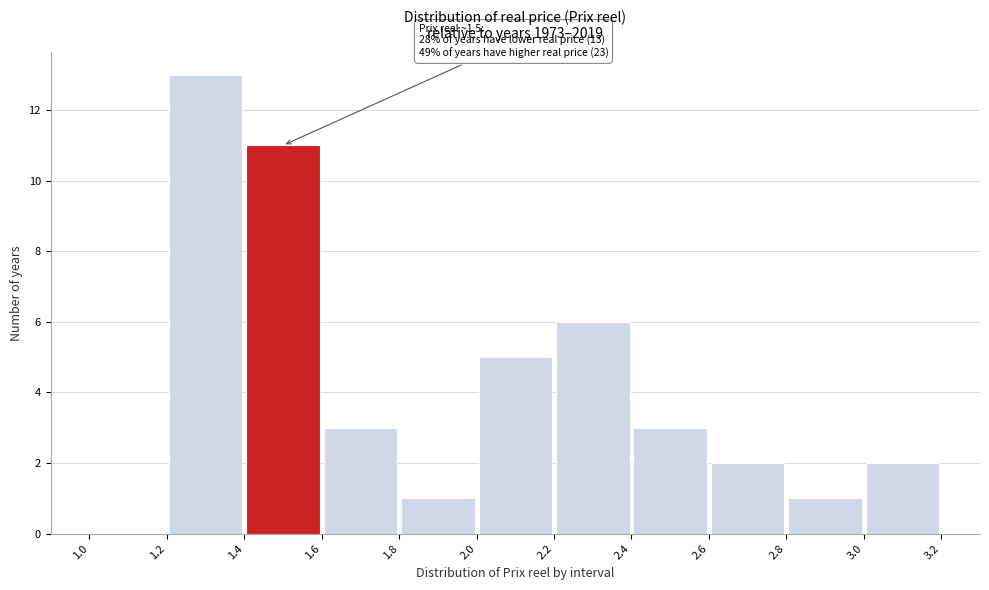

Which range on the x-axis has the tallest bar?

1.2 to 1.4